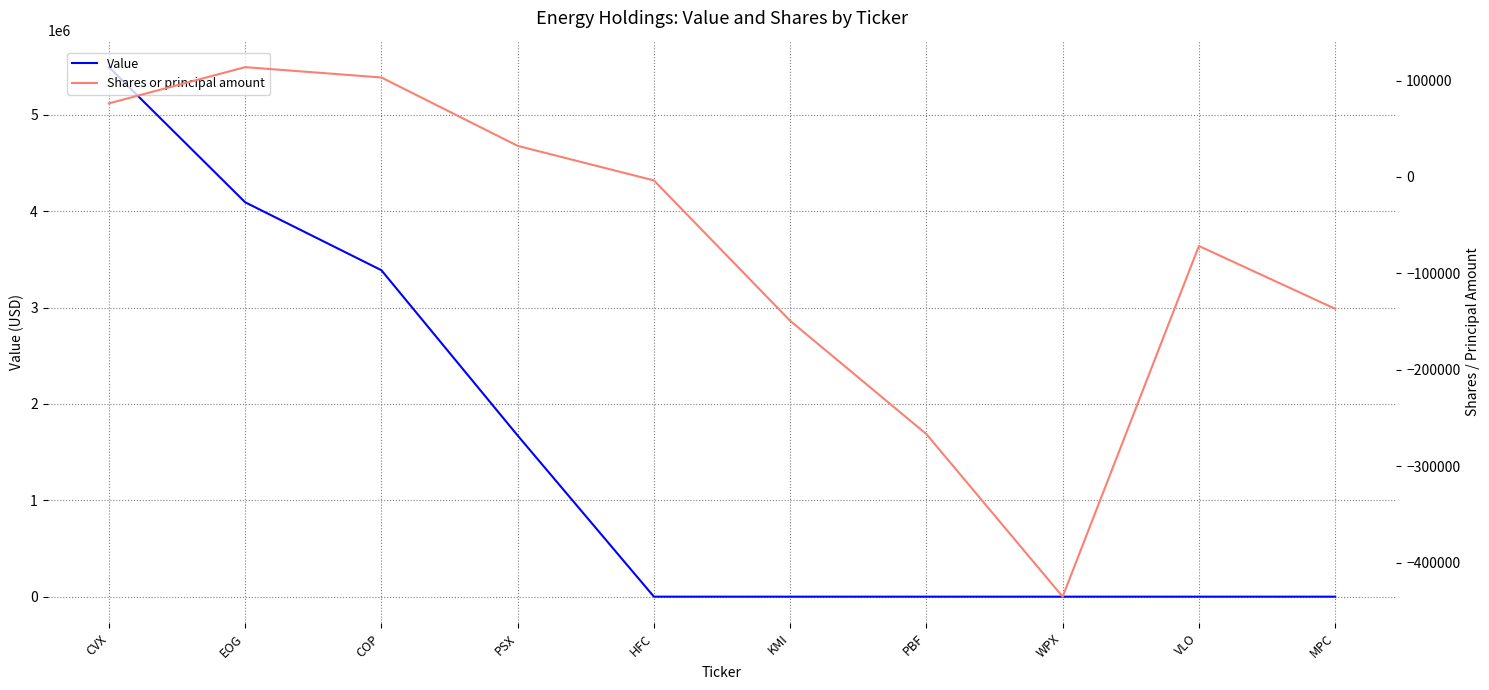

Is this an area chart (filled region under the line)?

No